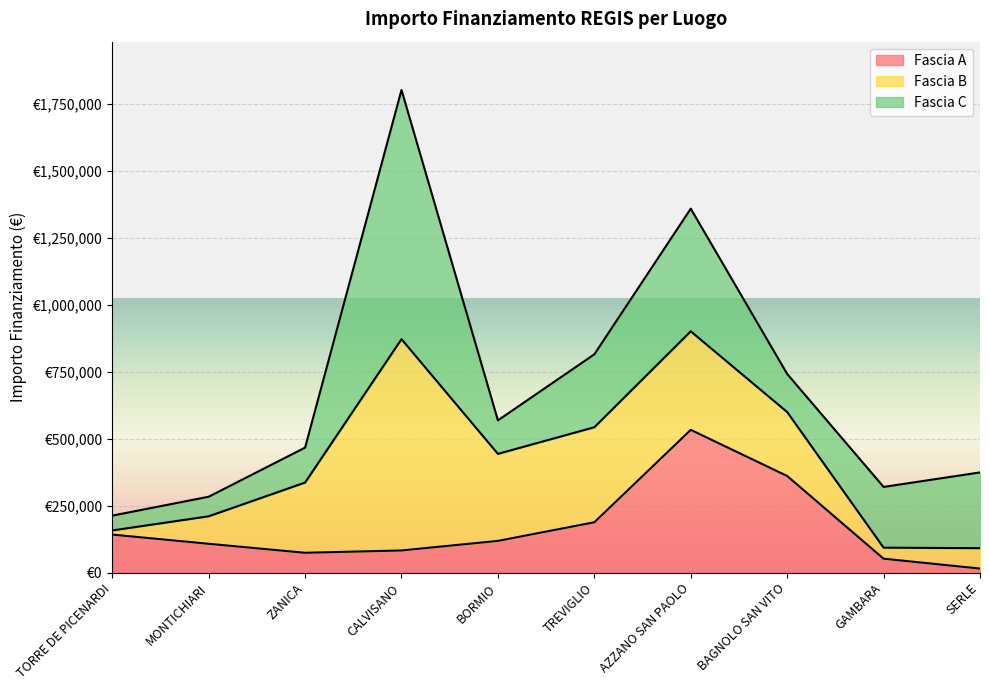

How many data points in Fascia B are above 262240?

4